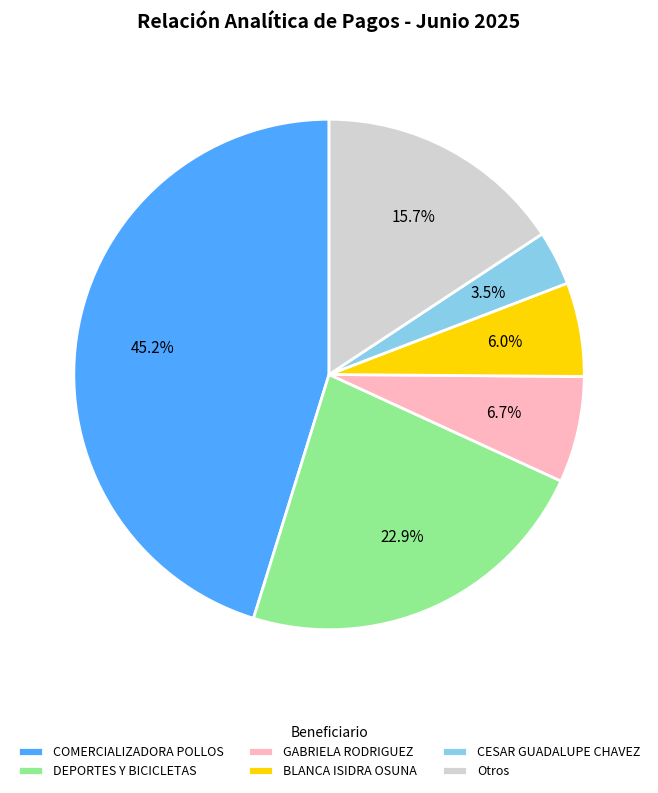

How much of the chart is everything except BLANCA ISIDRA OSUNA?

94.0%